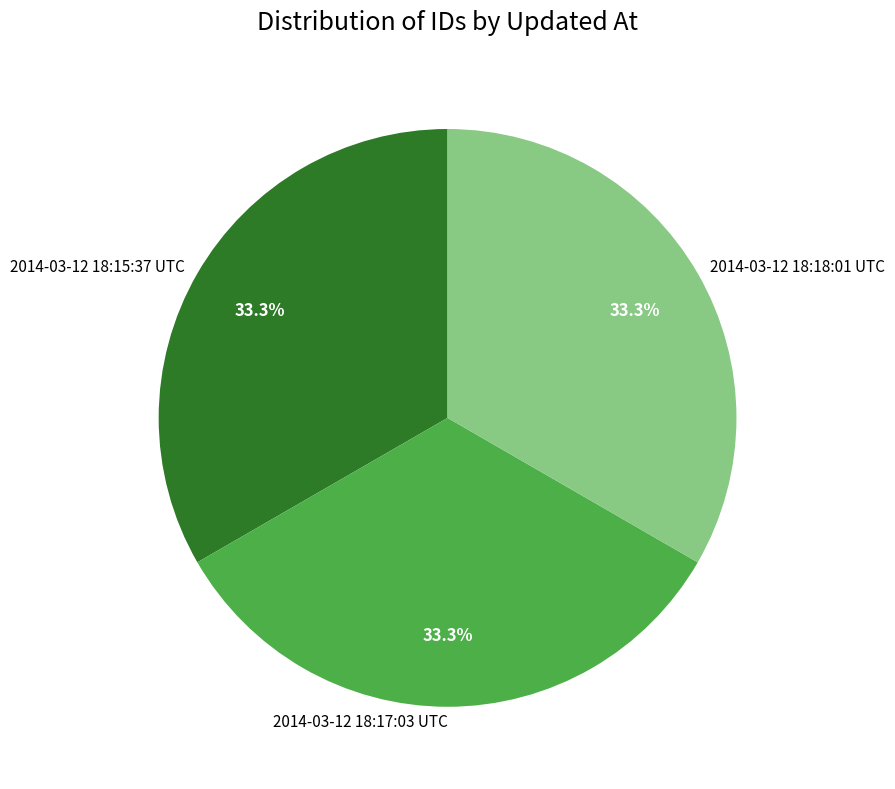

How many slices are in this pie chart?

3